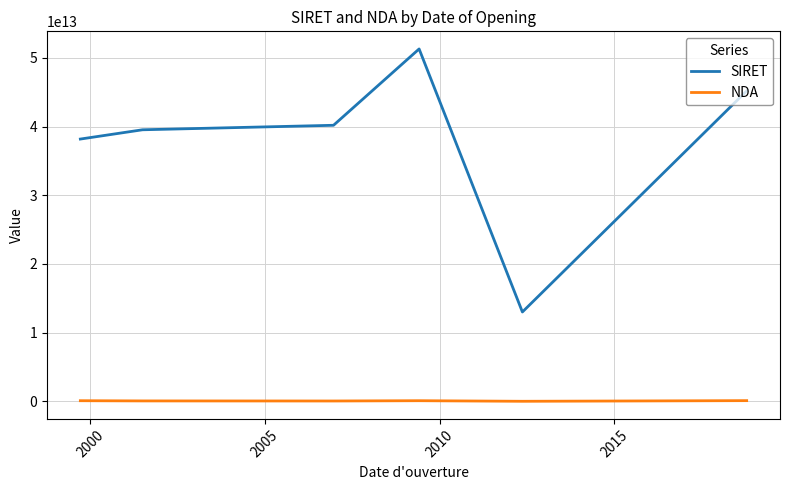

At how many categories does at least one series exceed 9635467632198?

6